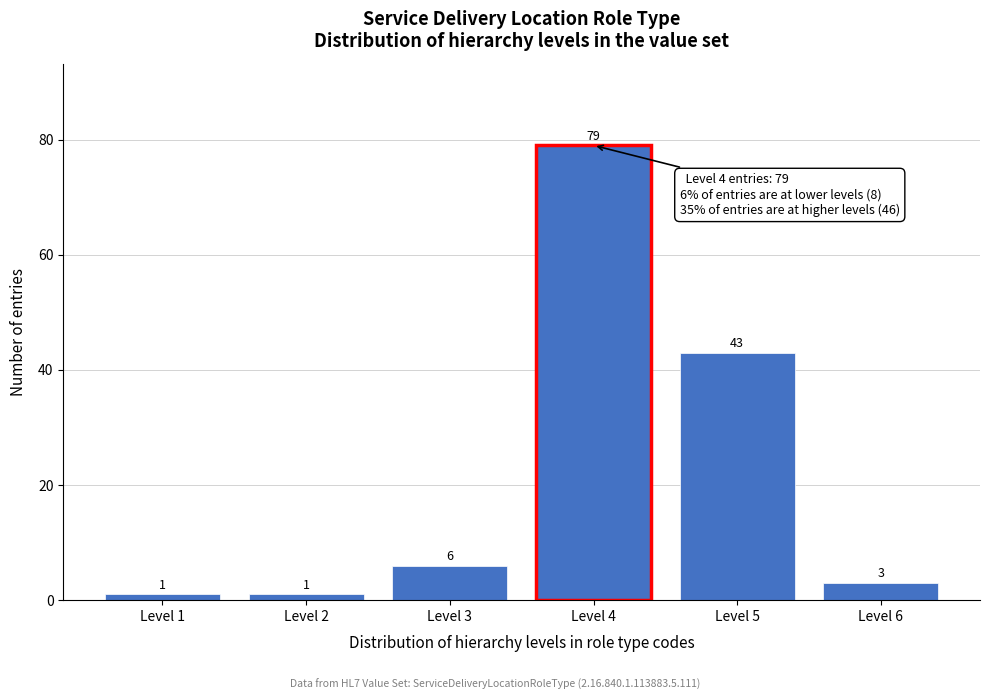

Reading left to right, transcribe all the data shown in this chart.

Level 1=1	Level 2=1	Level 3=6	Level 4=79	Level 5=43	Level 6=3